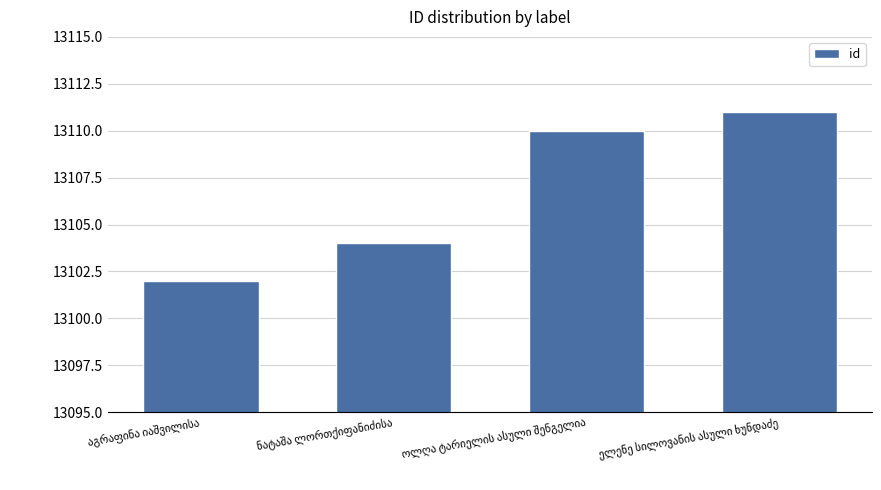

What is the minimum value shown in the chart?

13102